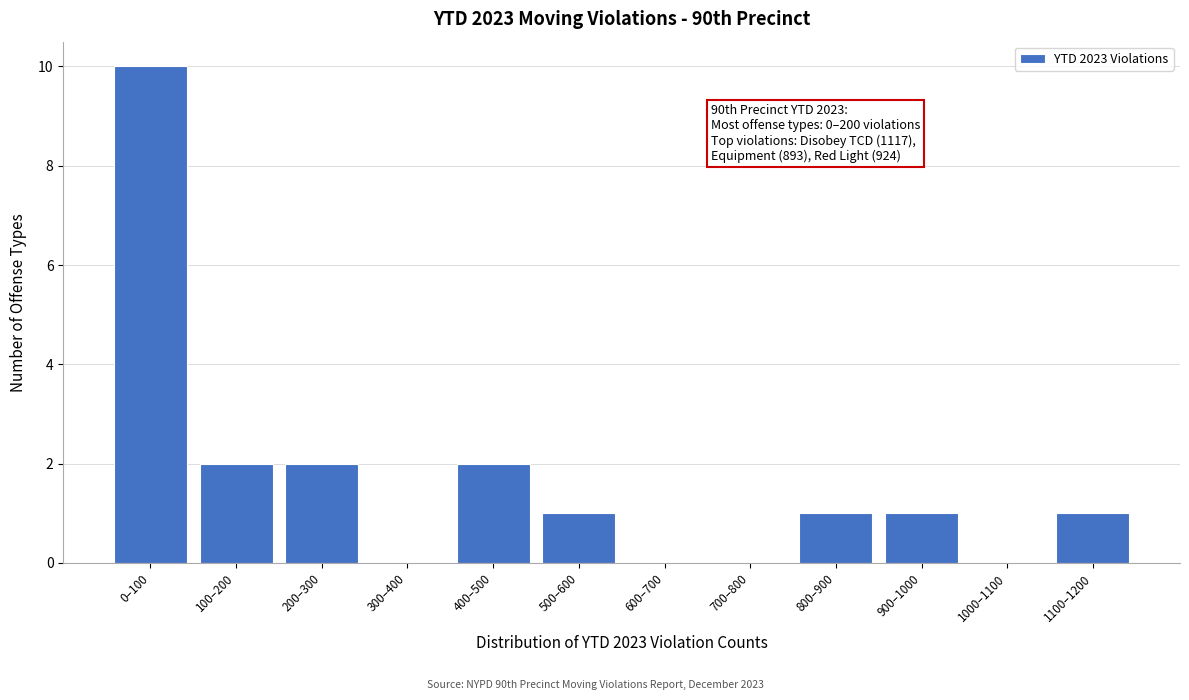

Reading left to right, what are all the values shown in this chart?

0–100=10	100–200=2	200–300=2	300–400=0	400–500=2	500–600=1	600–700=0	700–800=0	800–900=1	900–1000=1	1000–1100=0	1100–1200=1